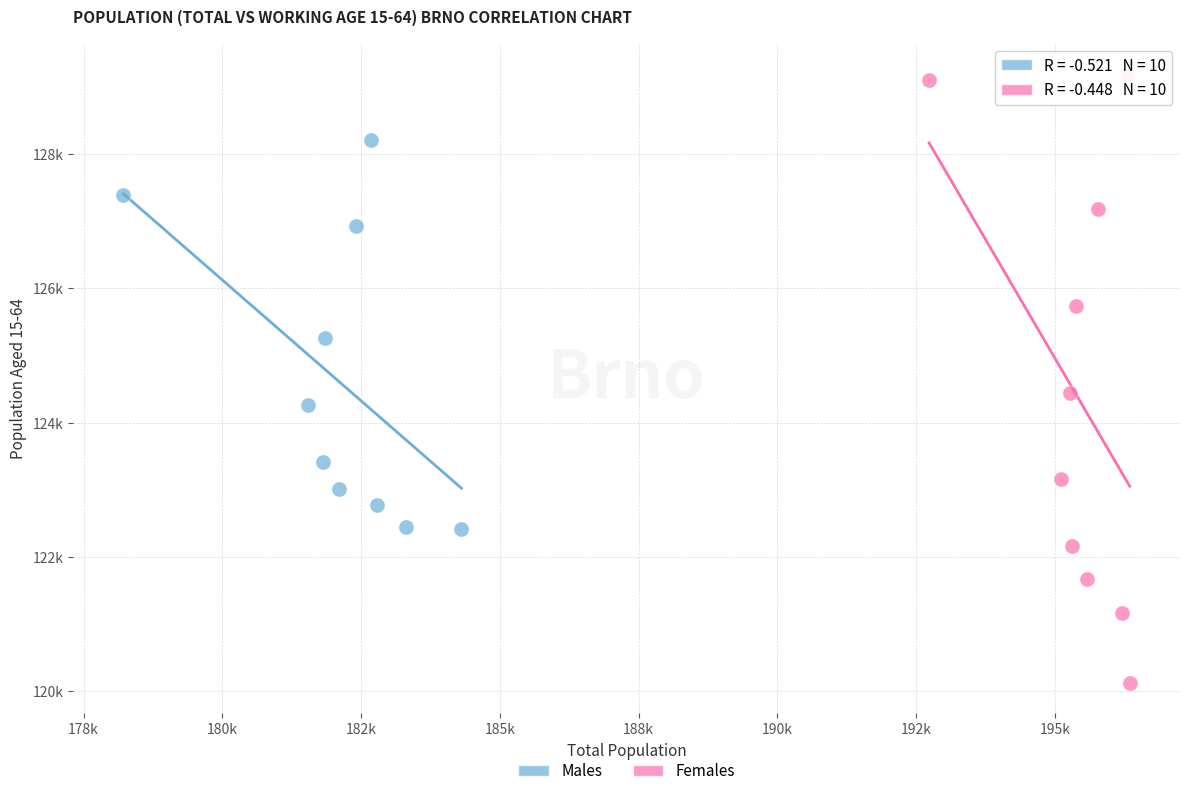

What are all the series names shown in the legend?

Males, Females